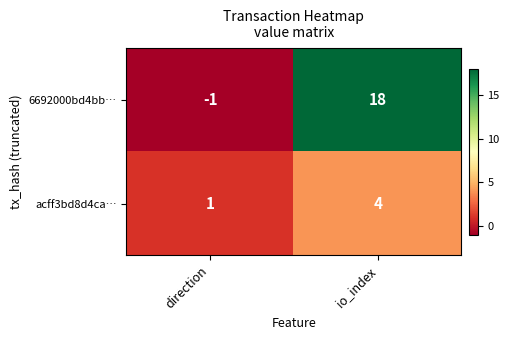

What is the difference between the maximum and minimum values in the acff3bd8d4ca… series?

3